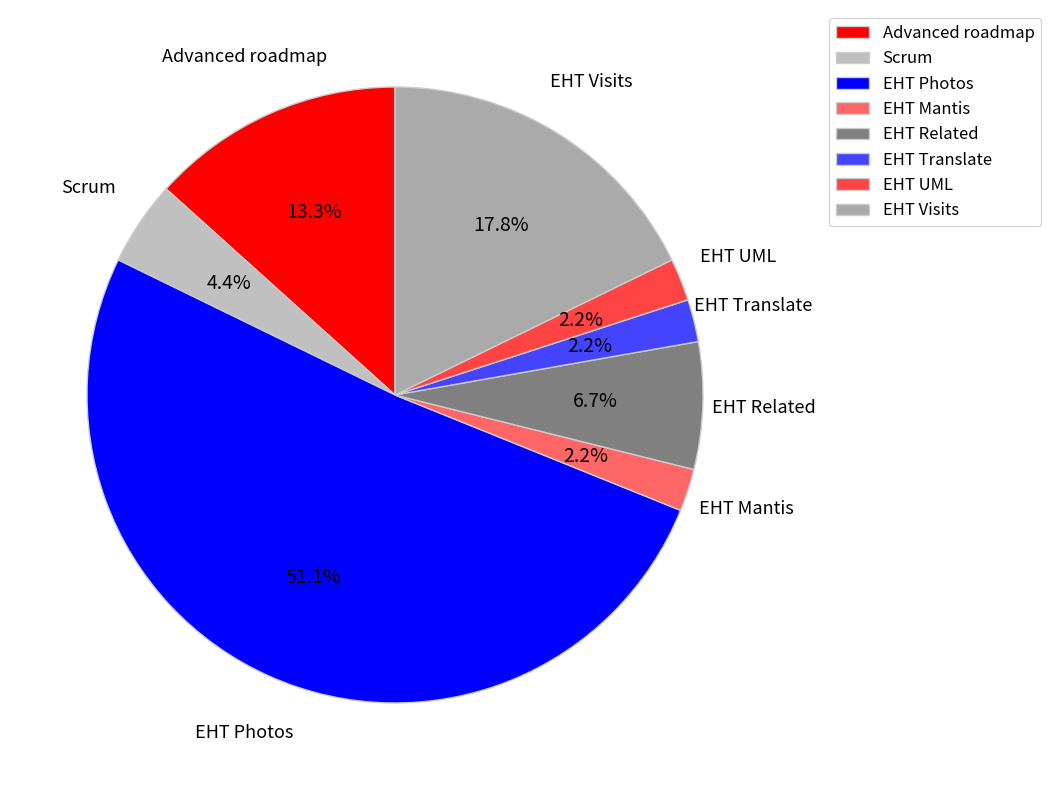

How many slices are in this pie chart?

8